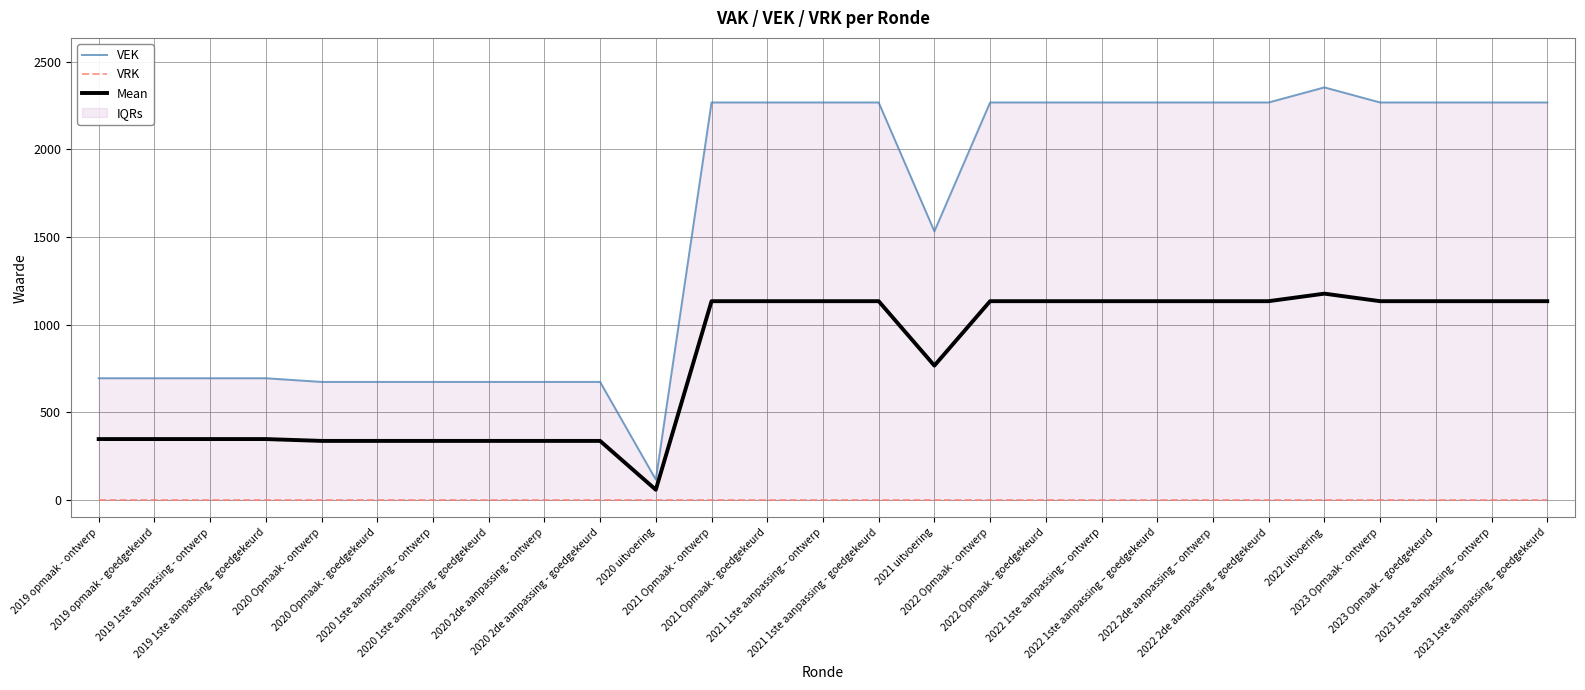

Which series has the largest total across all categories?

VEK